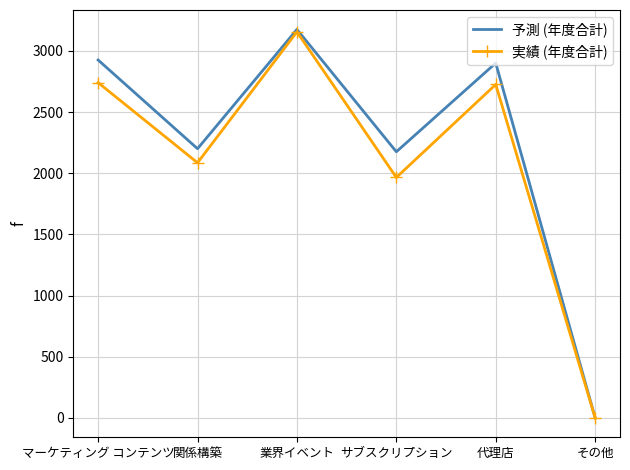

In 実績 (年度合計), how many points are lower than both neighbors (excluding endpoints)?

2